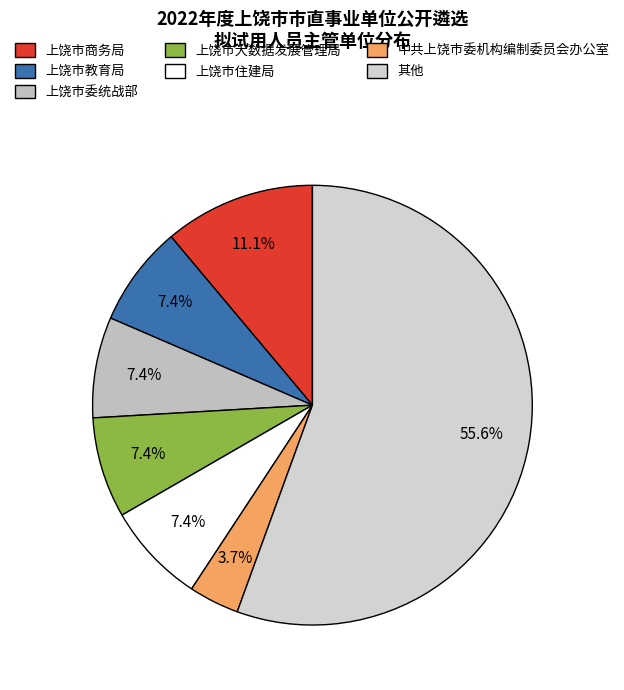

How many slices are in this pie chart?

7